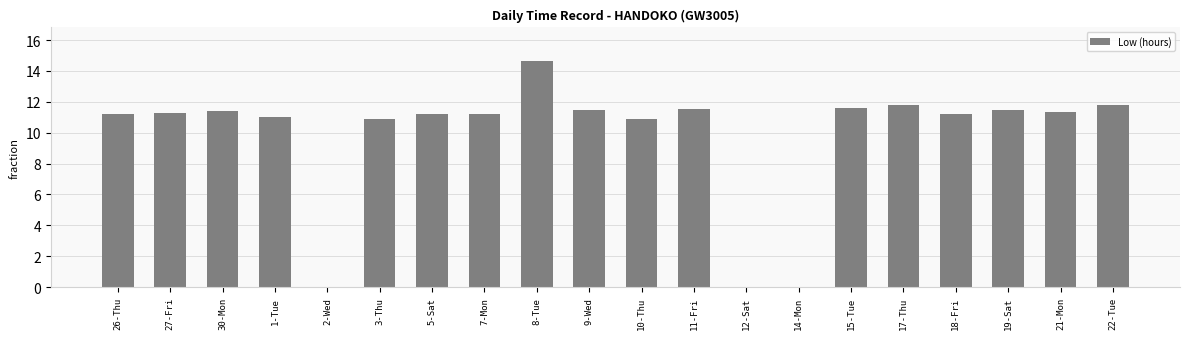

Approximately how many times larger is the value at 26-Thu compared to 5-Sat?

1.0